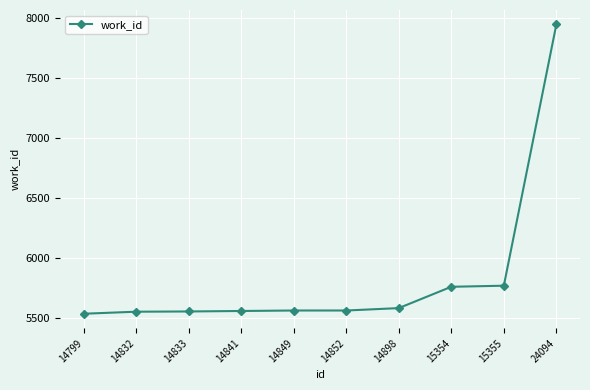

Read the value at 14833.

5551